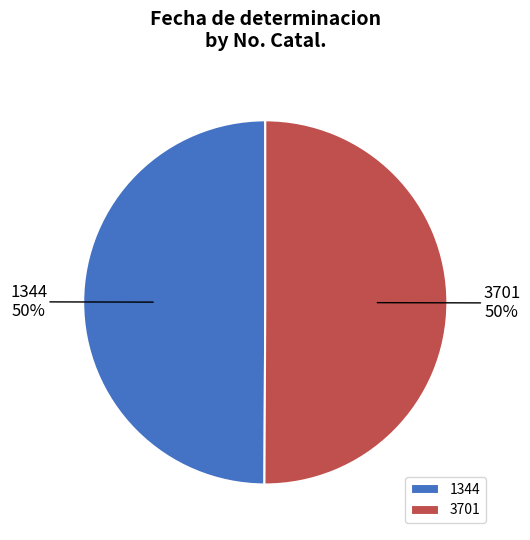

Is the sum of 3701 and 1344 greater than half?

Yes